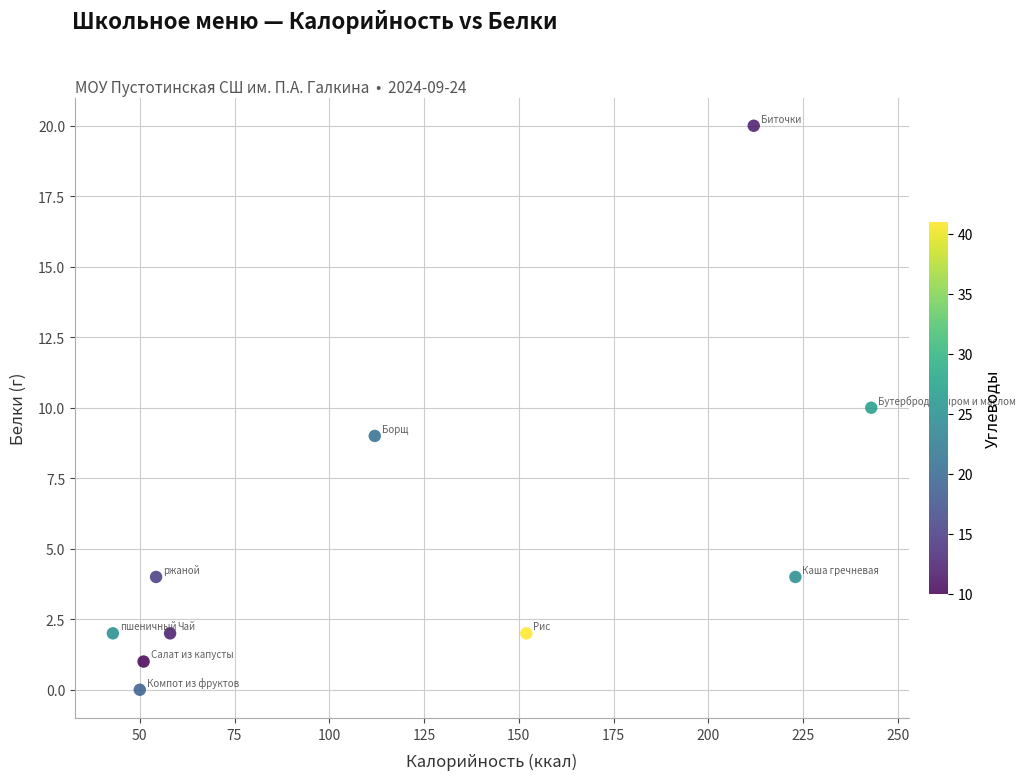

What is the average Y value?

5